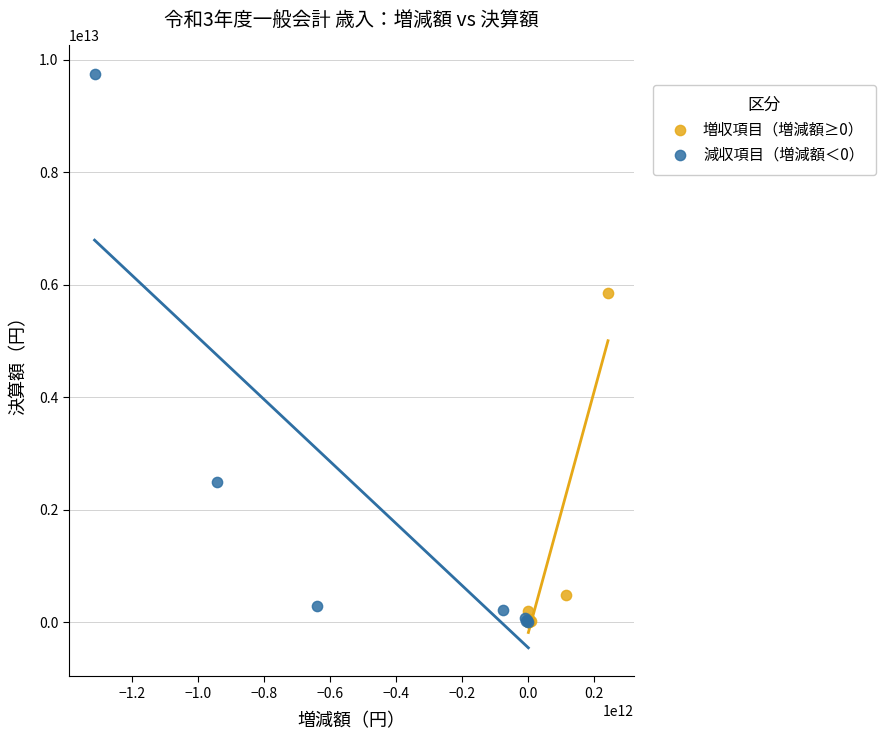

Which series reaches the maximum Y coordinate?

減収項目（増減額＜0）